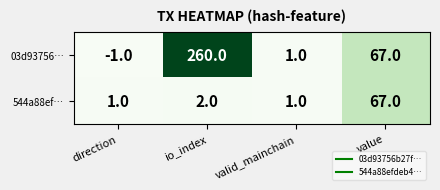

Rank the series by their average value, from highest to lowest.

03d93756…, 544a88ef…